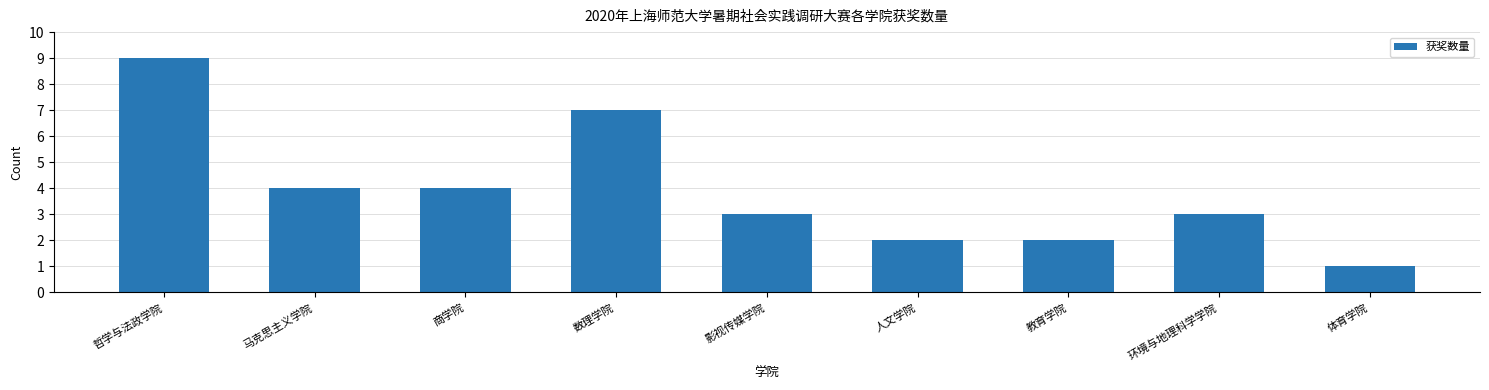

What position from the right is 马克思主义学院?

8